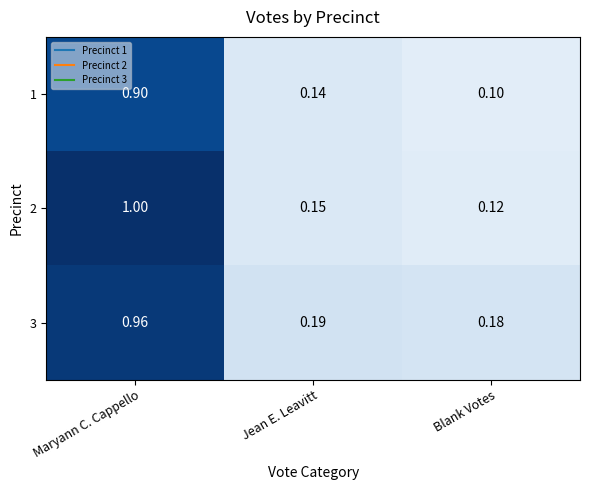

Rank the series by their average value, from highest to lowest.

3, 2, 1